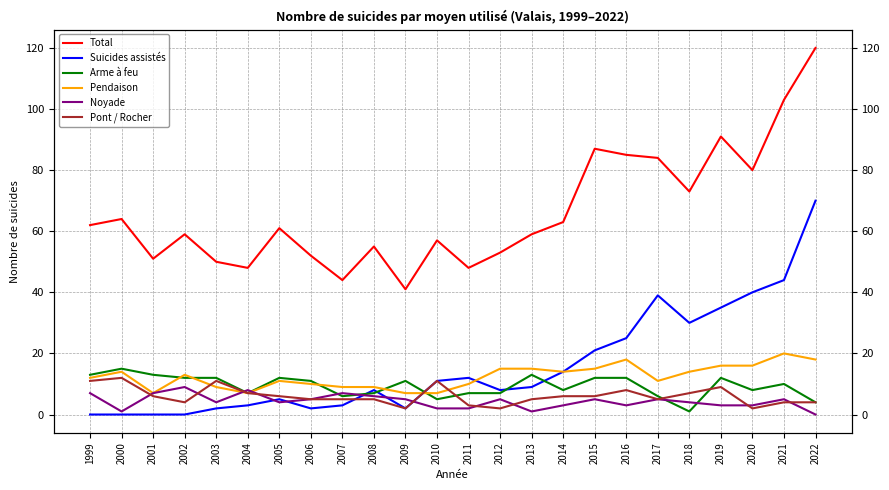

Is the value of Suicides assistés at 2008 greater than the value of Total at 2004?

No